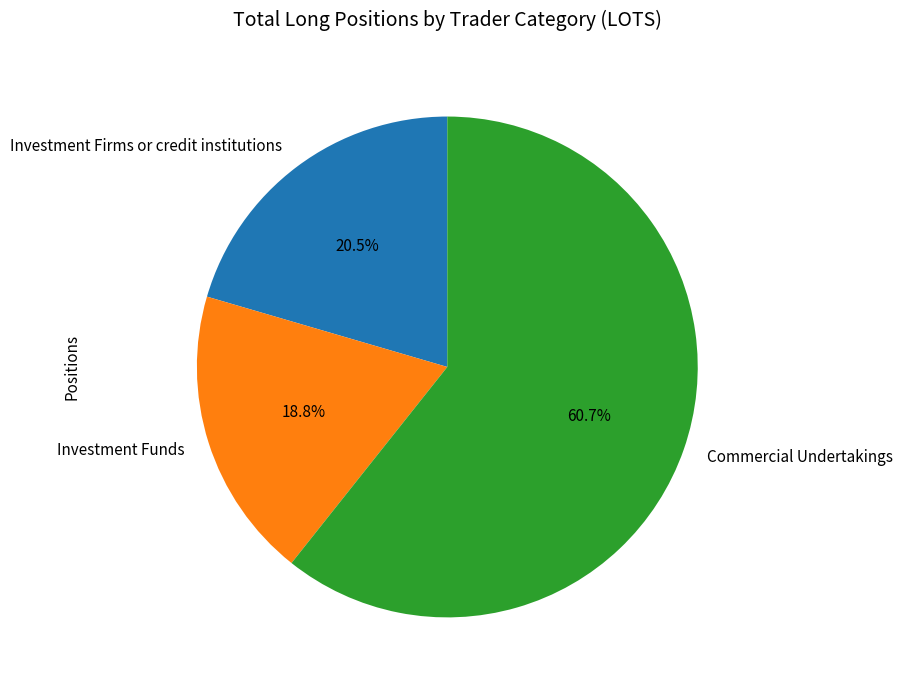

The Investment Firms or credit institutions slice represents 10% of the pie. True or false?

False